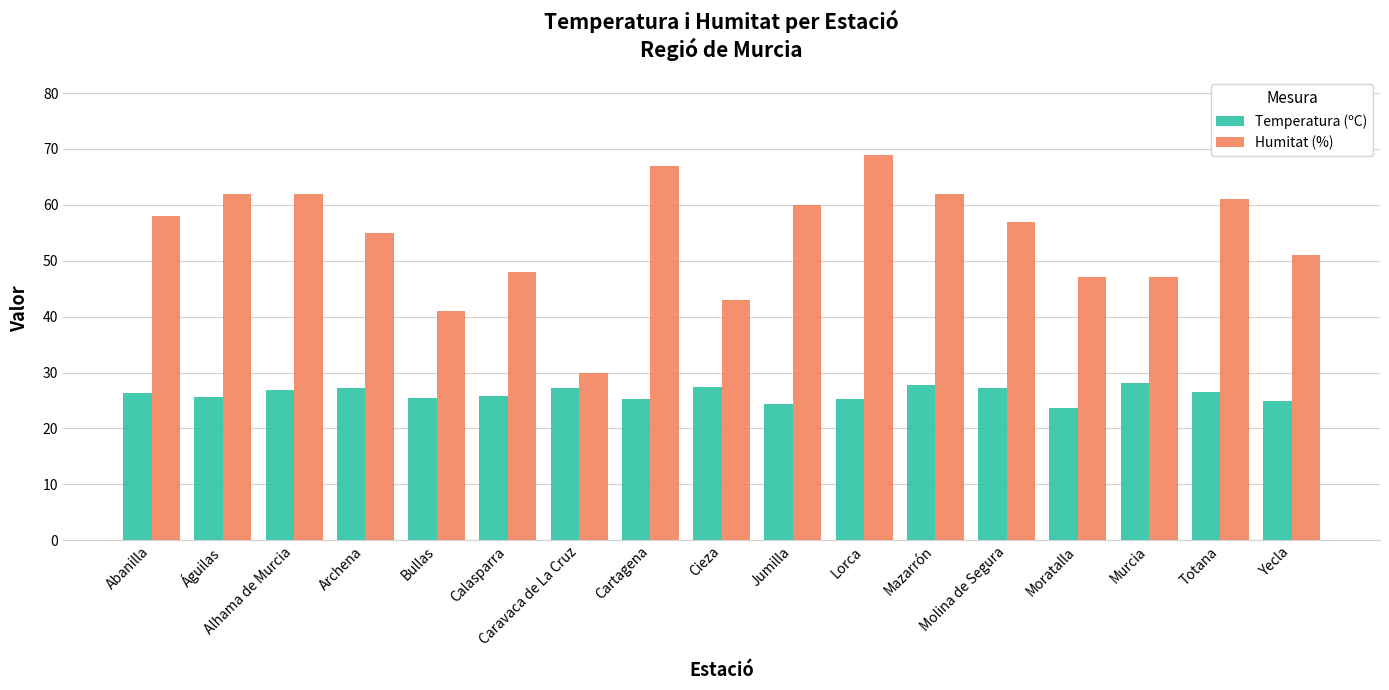

Which series has the widest spread of values?

Humitat (%)